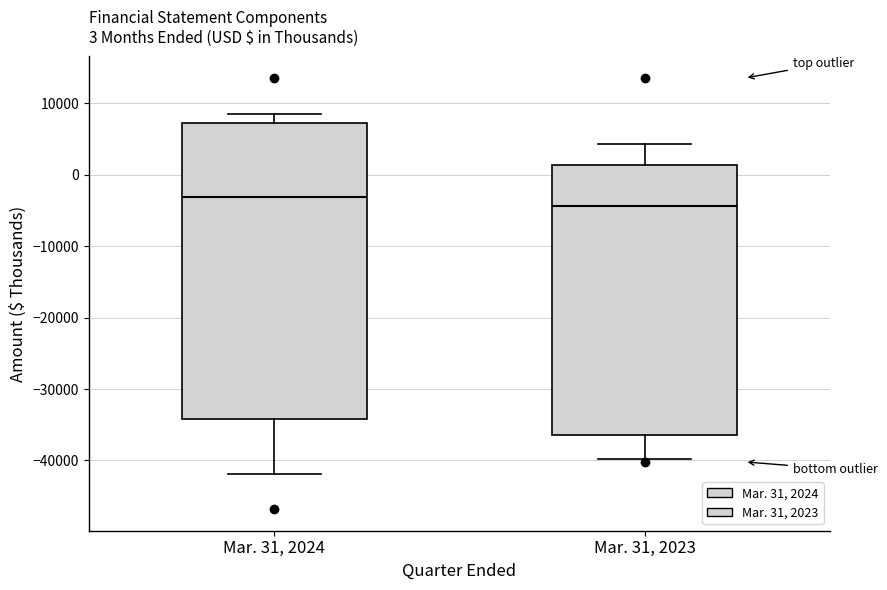

Comparing the boxes themselves (not the whiskers), which one is the tallest?

Mar. 31, 2024